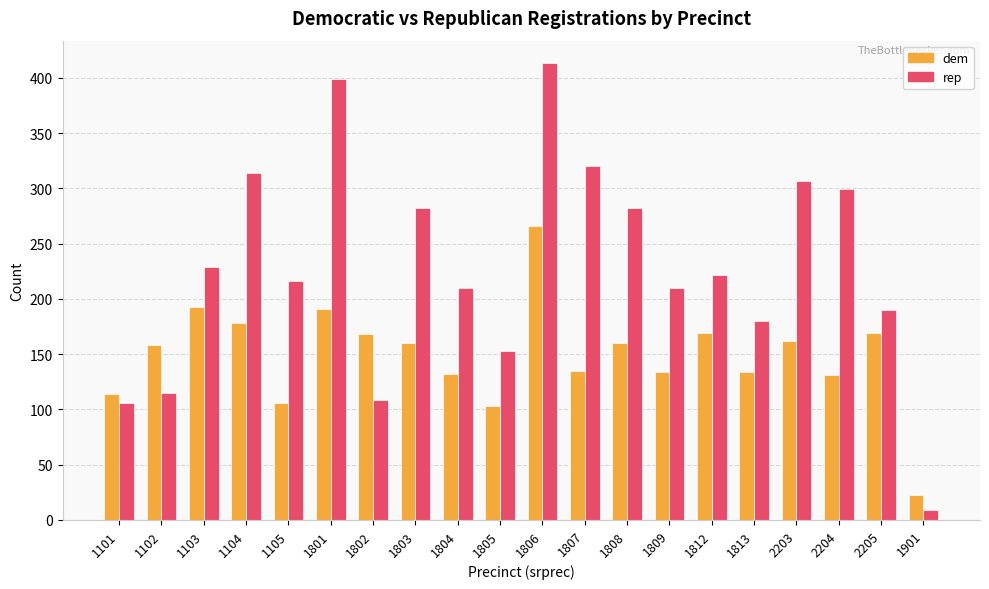

At which label does rep reach its peak?

1806